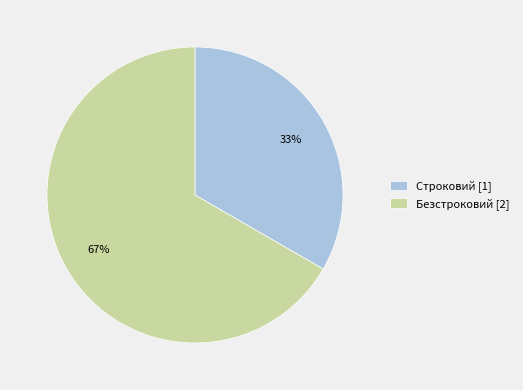

Between Безстроковий and Строковий, which is larger?

Безстроковий